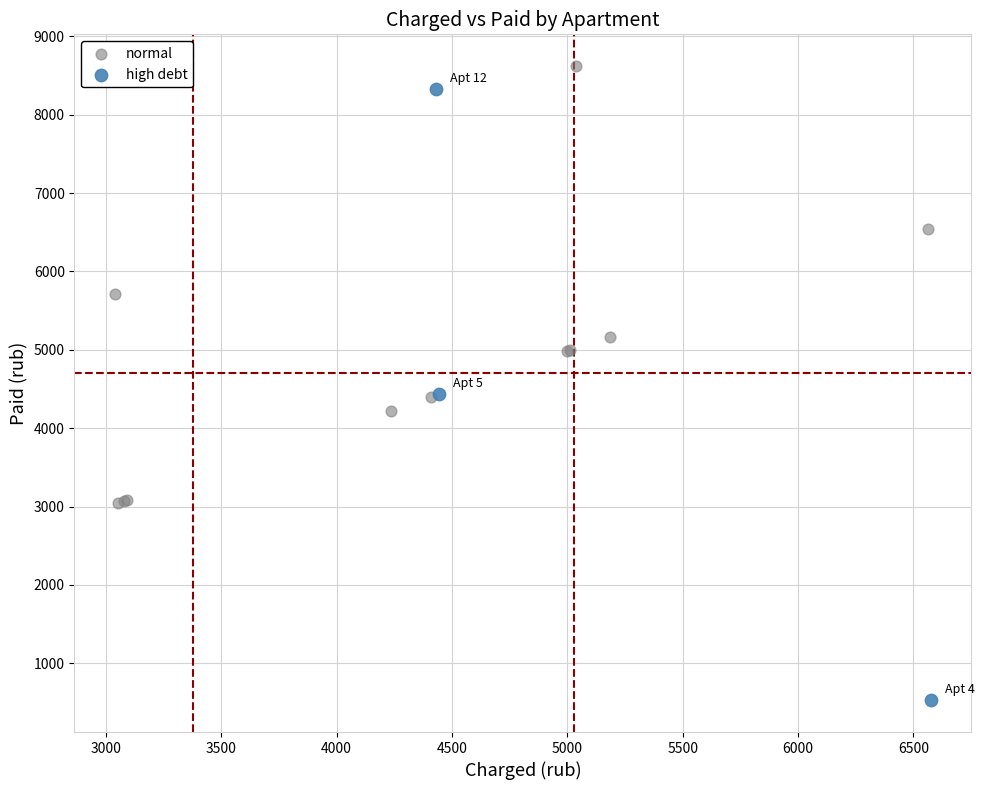

Which series contains the lowest Y value?

high debt